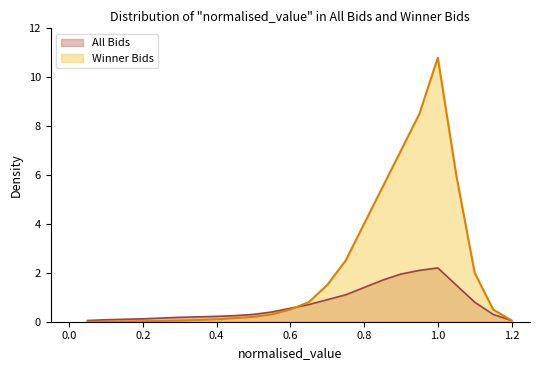

Which series has the largest total across all categories?

Winner Bids